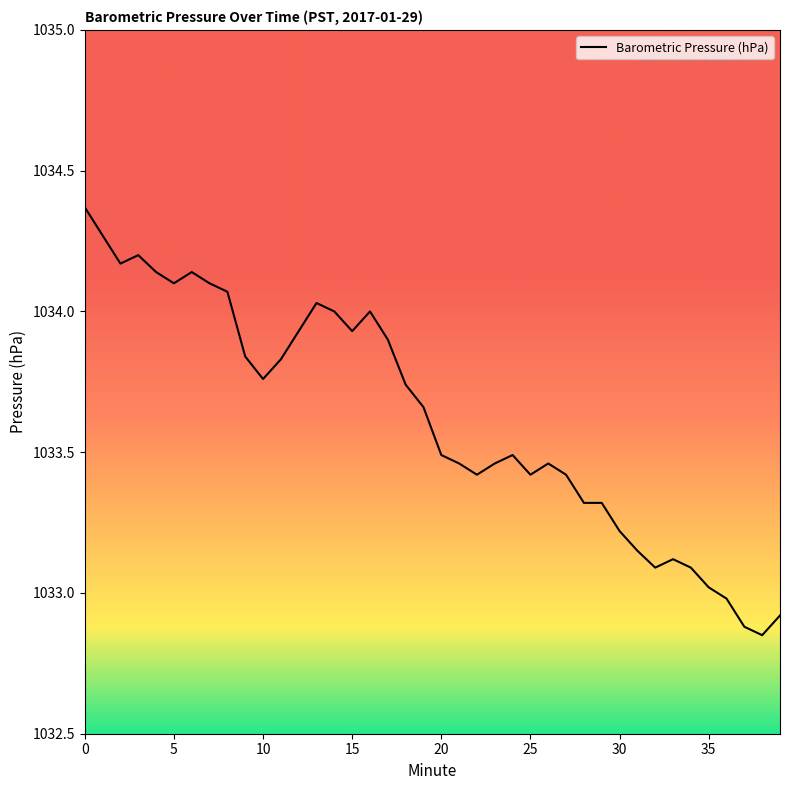

How many interior local valleys (lower than both neighbors) does the data have?

8